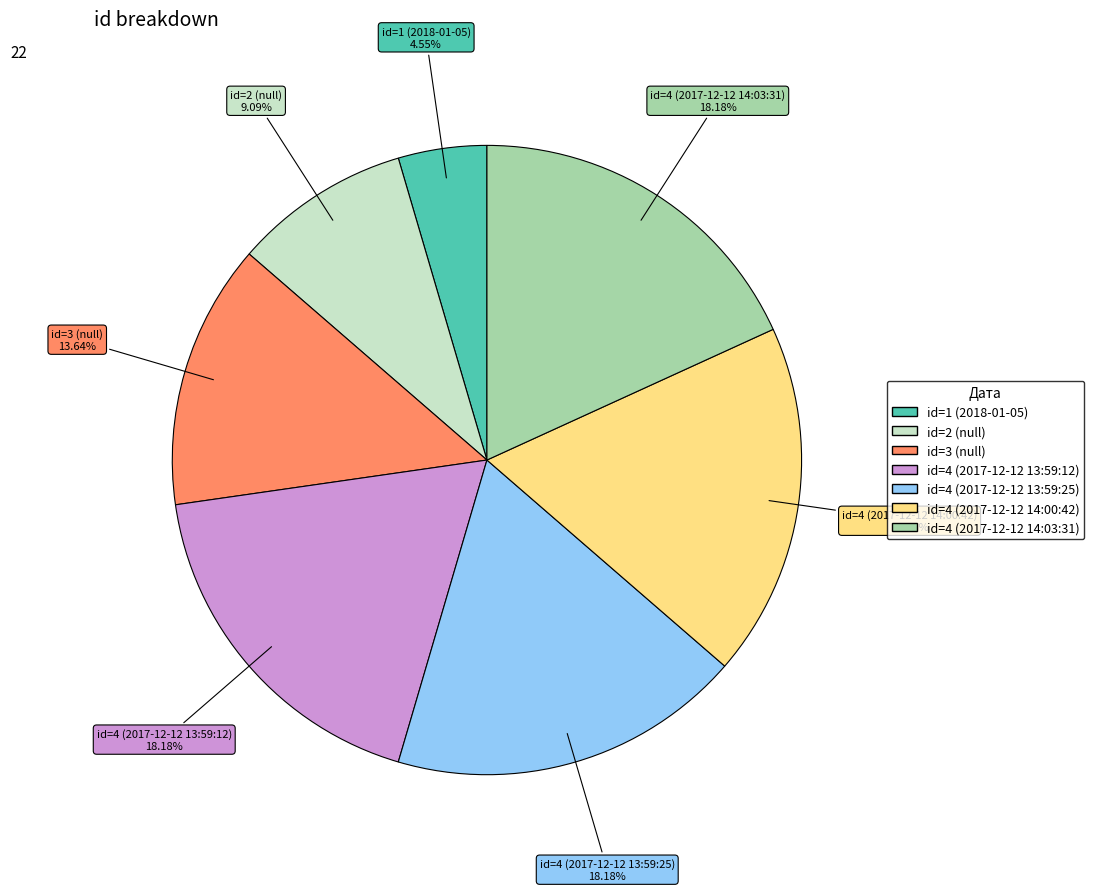

How many segments does this pie chart have?

7